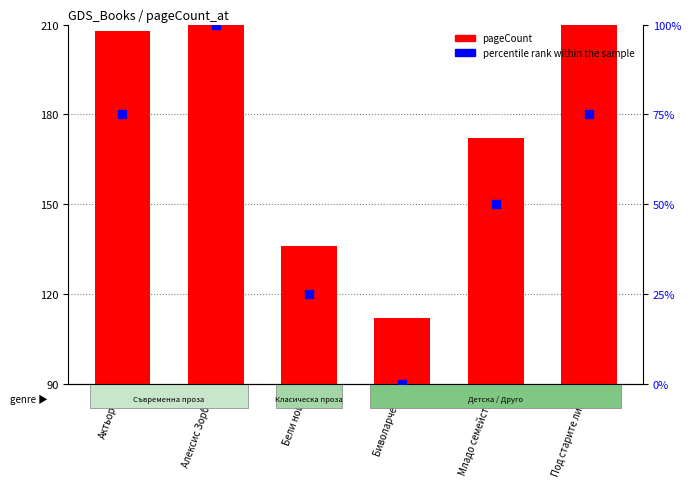

What is the total value across all series at Бели нощи?

161